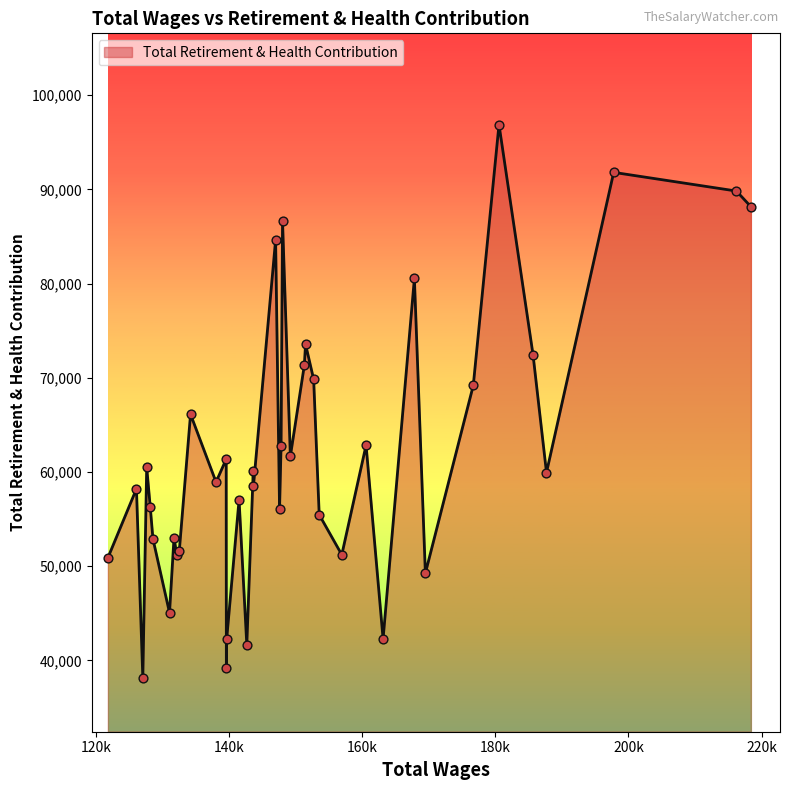

What is the minimum value shown in the chart?

38143